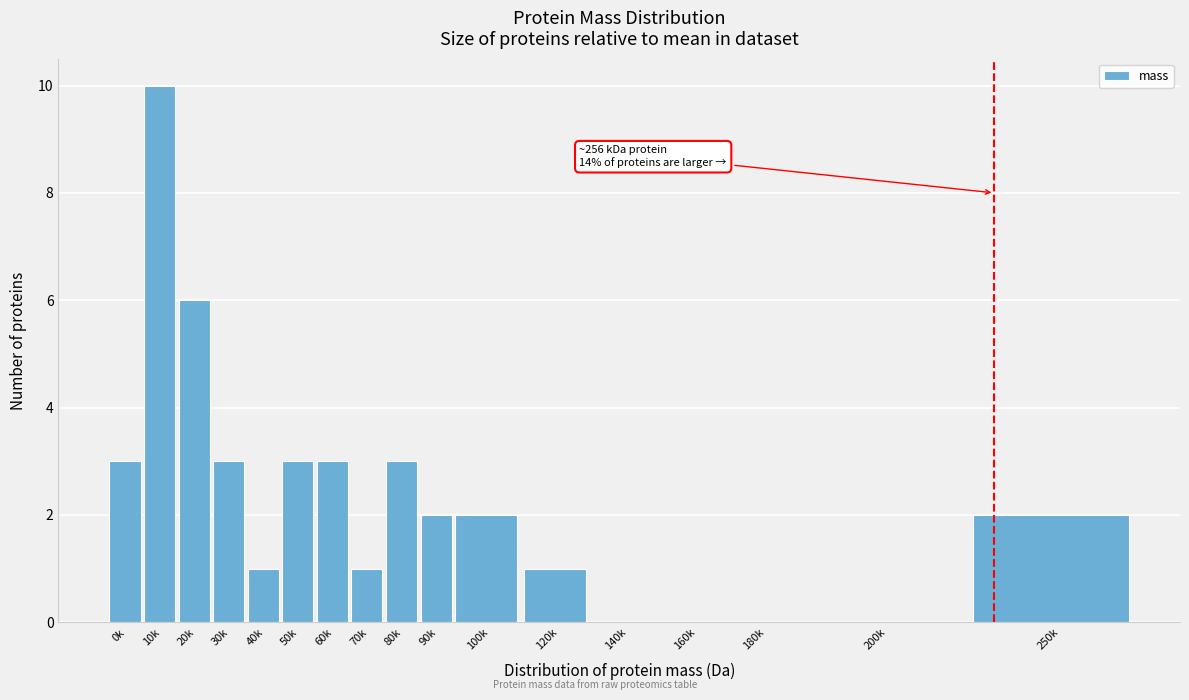

Reading right to left, list all the values displayed in this chart.

250k=2	200k=0	180k=0	160k=0	140k=0	120k=1	100k=2	90k=2	80k=3	70k=1	60k=3	50k=3	40k=1	30k=3	20k=6	10k=10	0k=3